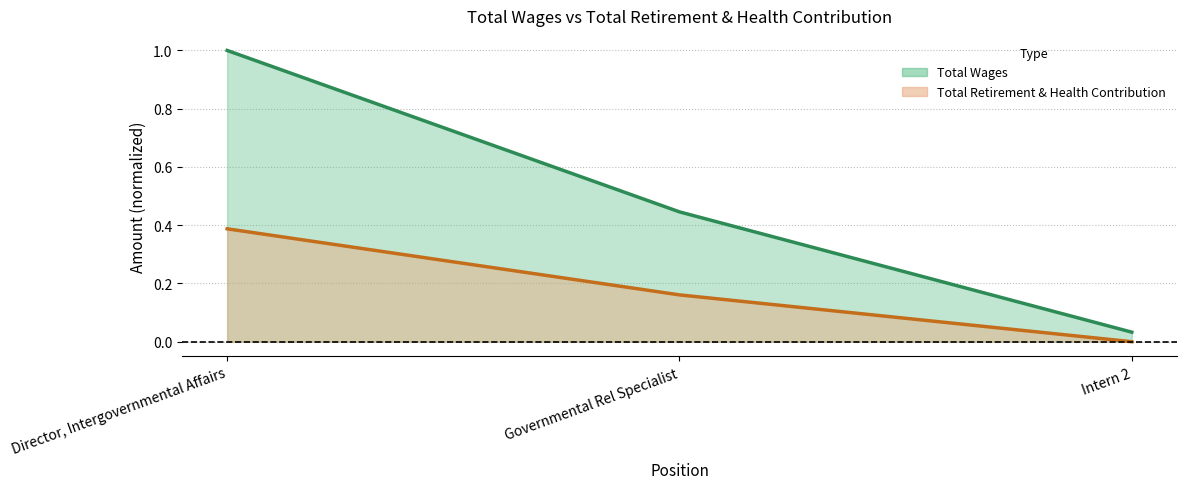

What position from the left is Intern 2?

3